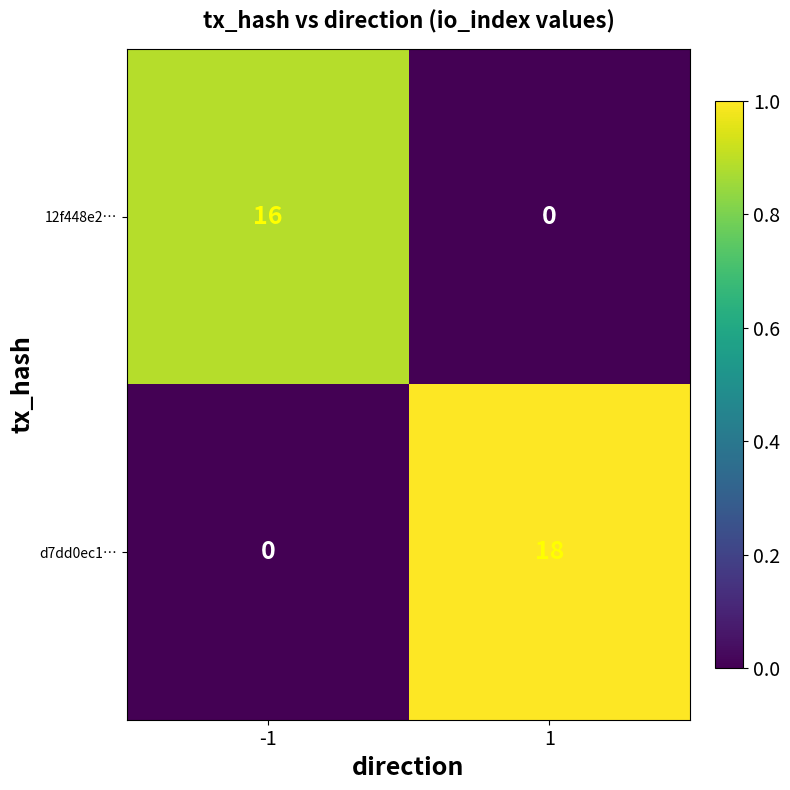

Reading right to left, extract all data points from this chart.

12f448e2…: 1=0	-1=16
d7dd0ec1…: 1=18	-1=0